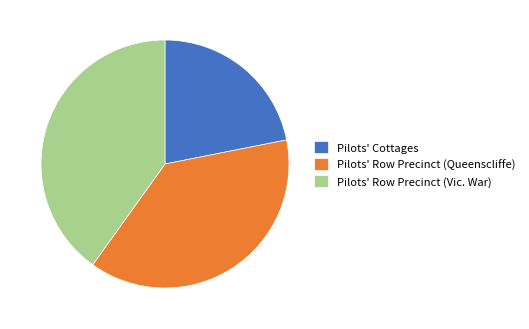

How many segments does this pie chart have?

3